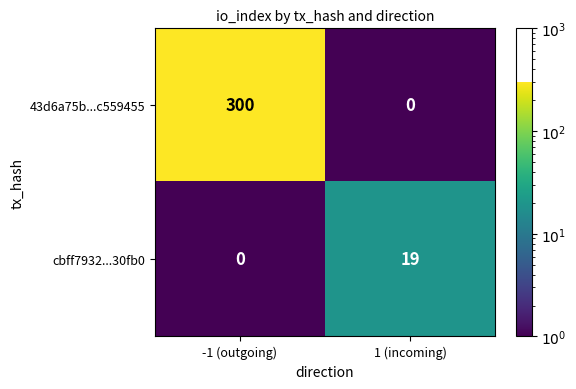

The value of 43d6a75b...c559455 at -1 (outgoing) is 423. True or false?

False